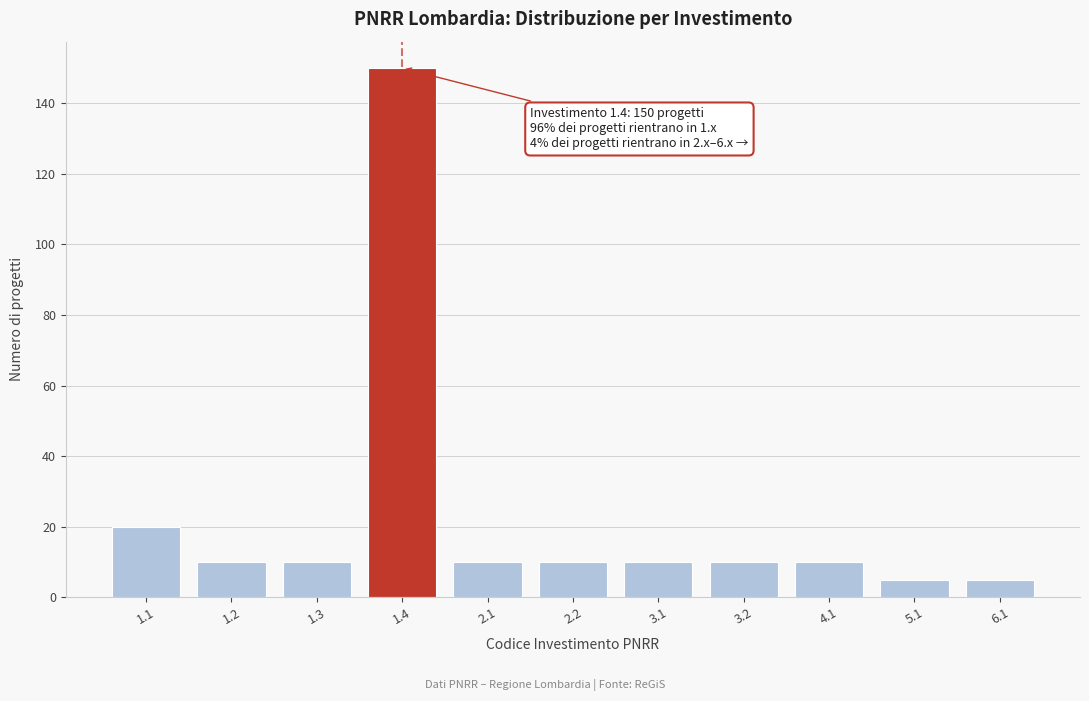

Reading left to right, list all the values displayed in this chart.

1.1=20	1.2=10	1.3=10	1.4=150	2.1=10	2.2=10	3.1=10	3.2=10	4.1=10	5.1=5	6.1=5